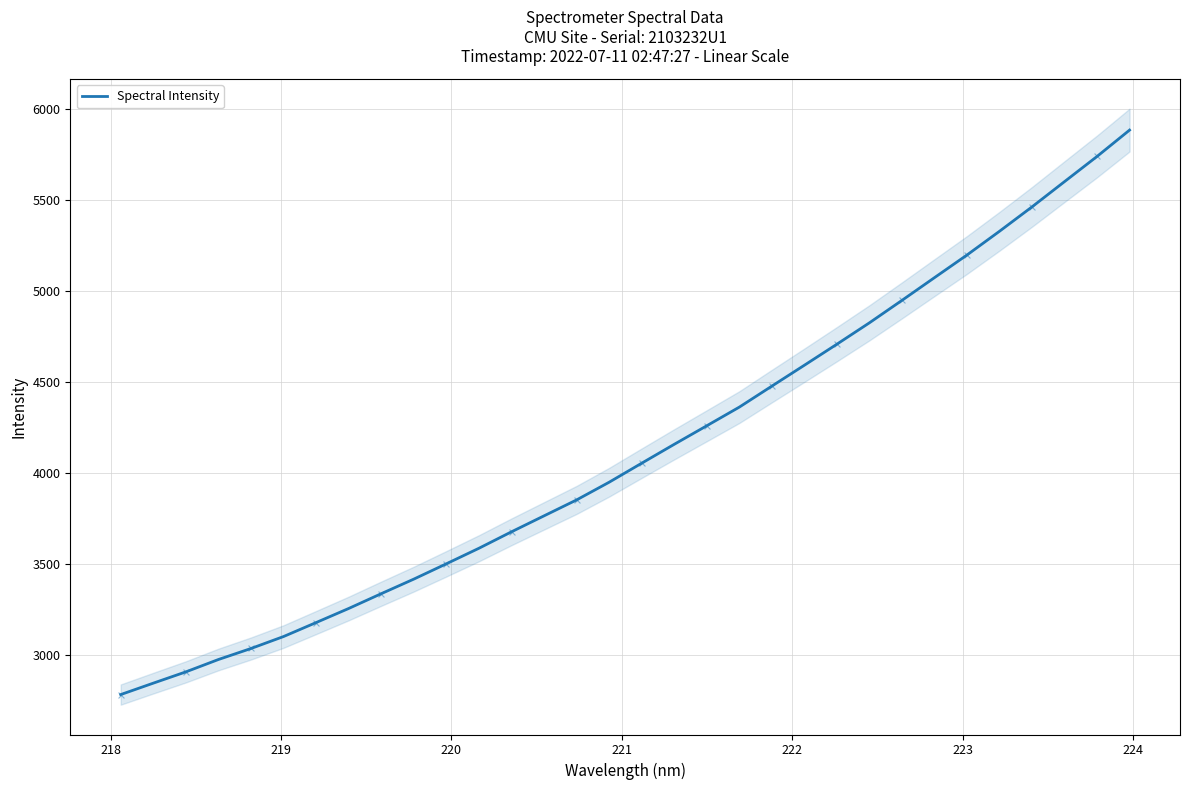

What is the lowest value of the Spectral Intensity series?

2782.2